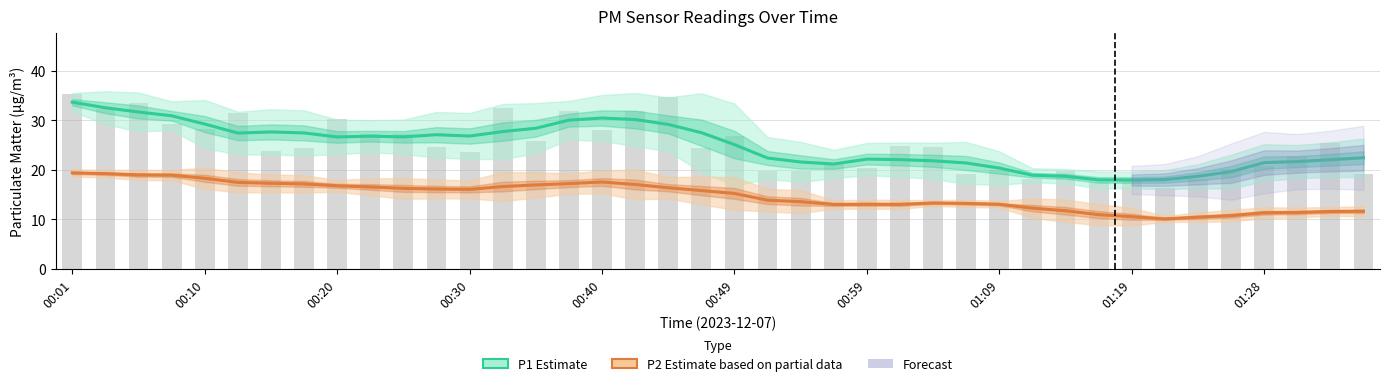

At 00:10, list the series in order from largest to smallest.

P1 Estimate, P2 Estimate (partial)